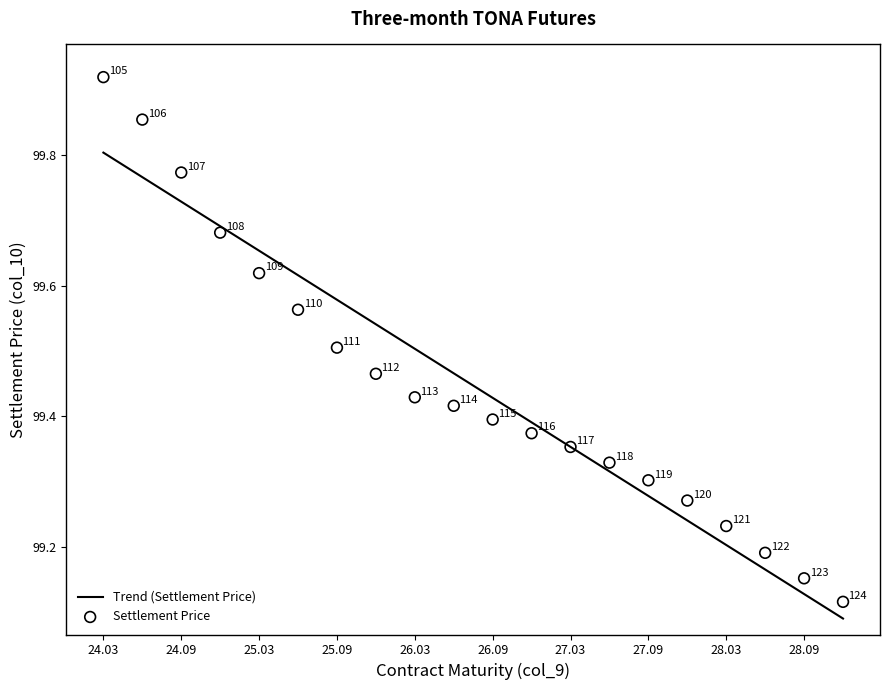

Approximately how many times larger is the value at 28.06 compared to 26.03?

1.0